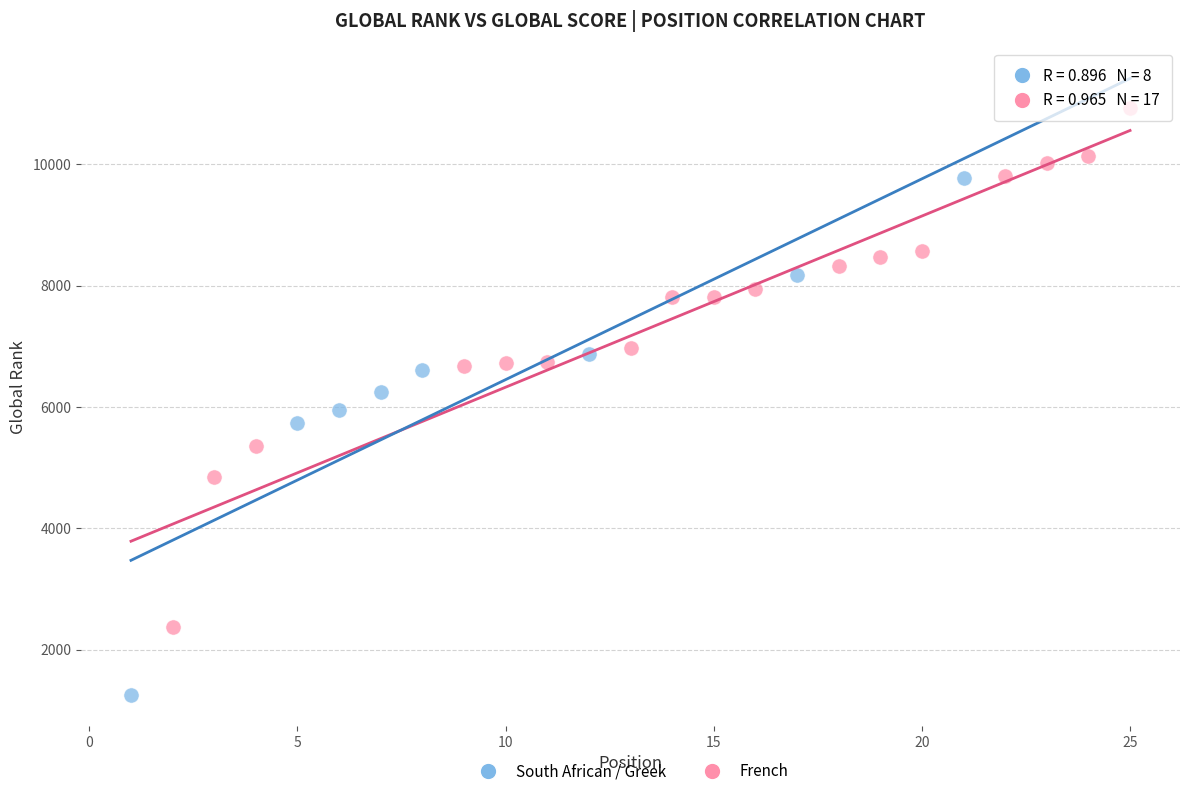

Which series contains the highest Y value?

French